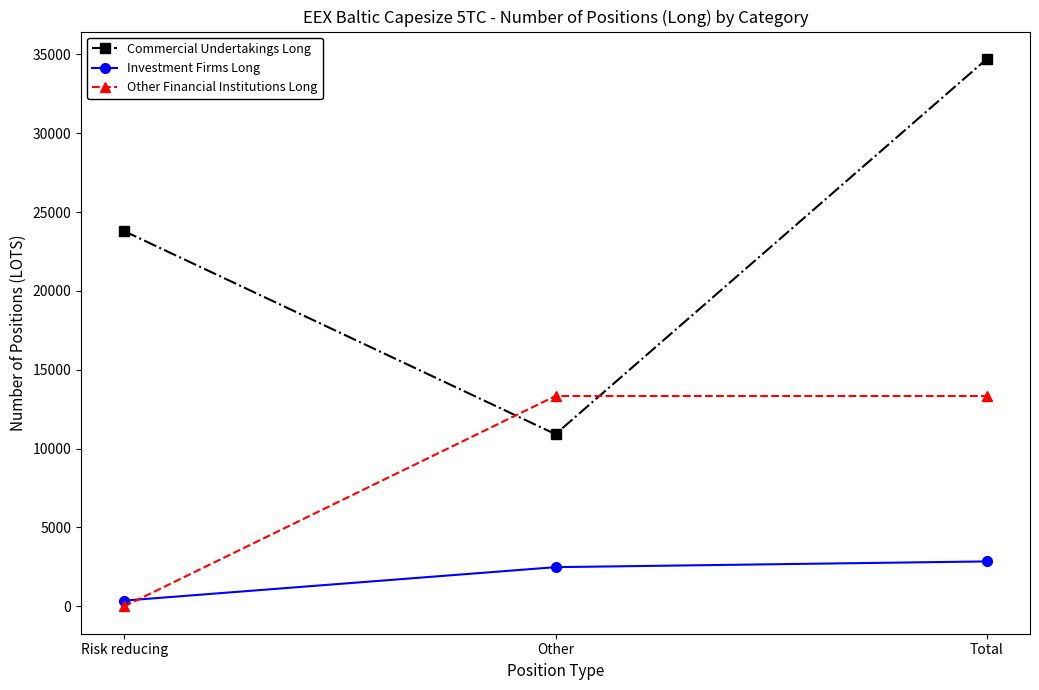

At how many categories does at least one series exceed 32114?

1